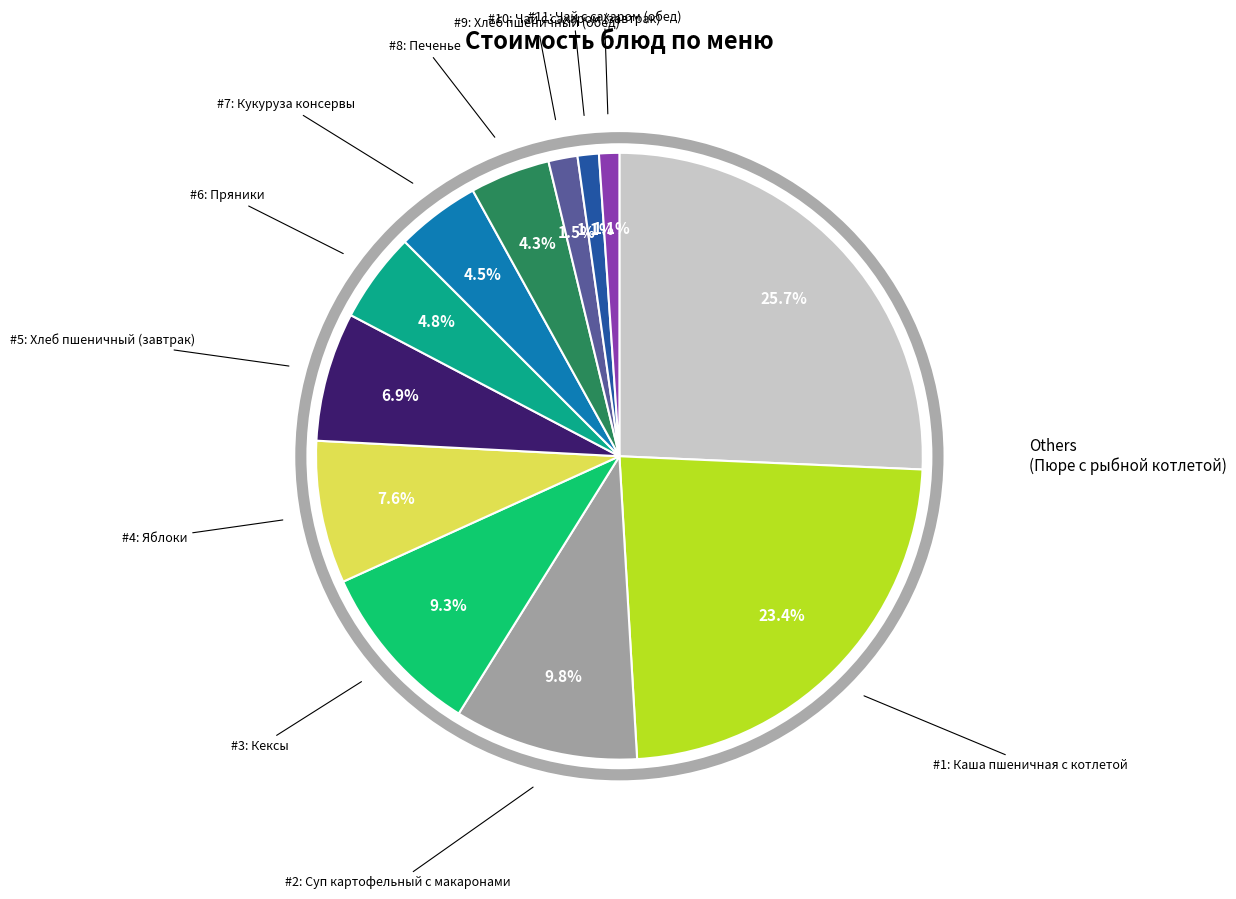

Is there a majority slice in this chart?

No